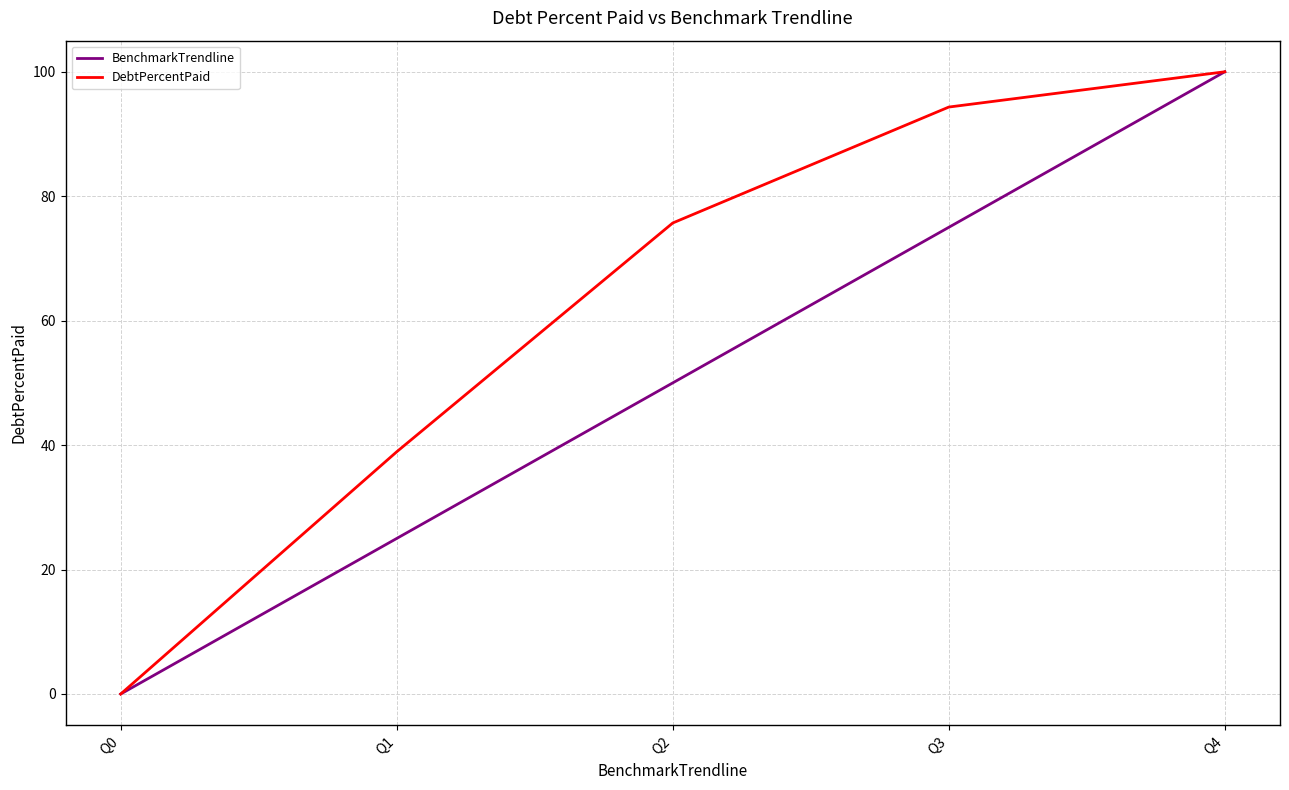

At how many categories does at least one series exceed 47?

3